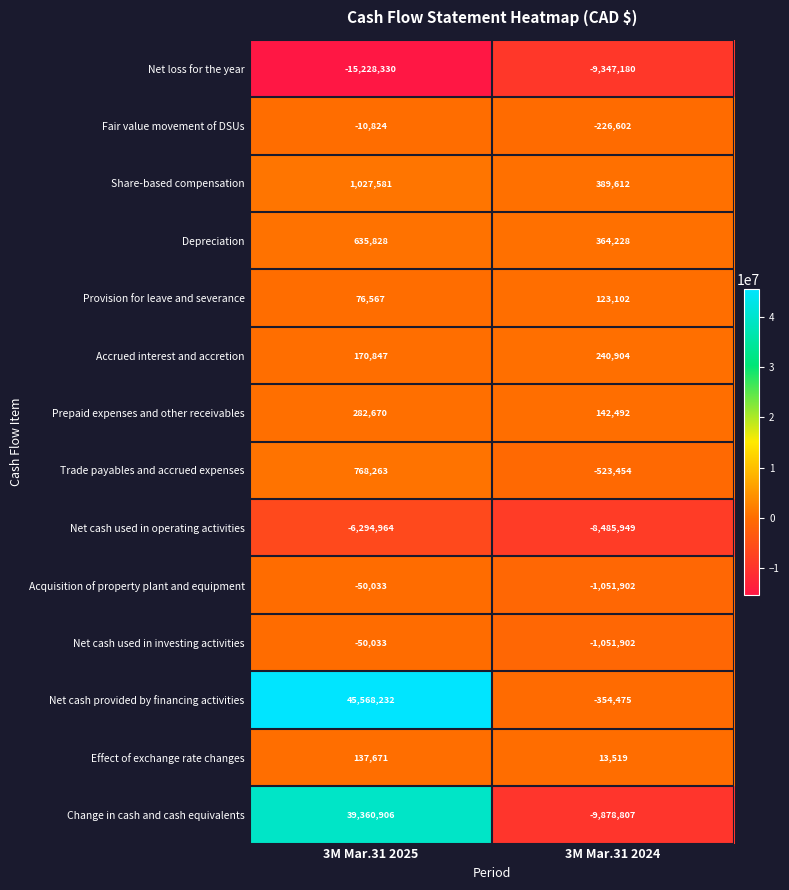

True or false: Net cash provided by financing activities has a value of 45568232 at 3M Mar.31 2025.

True